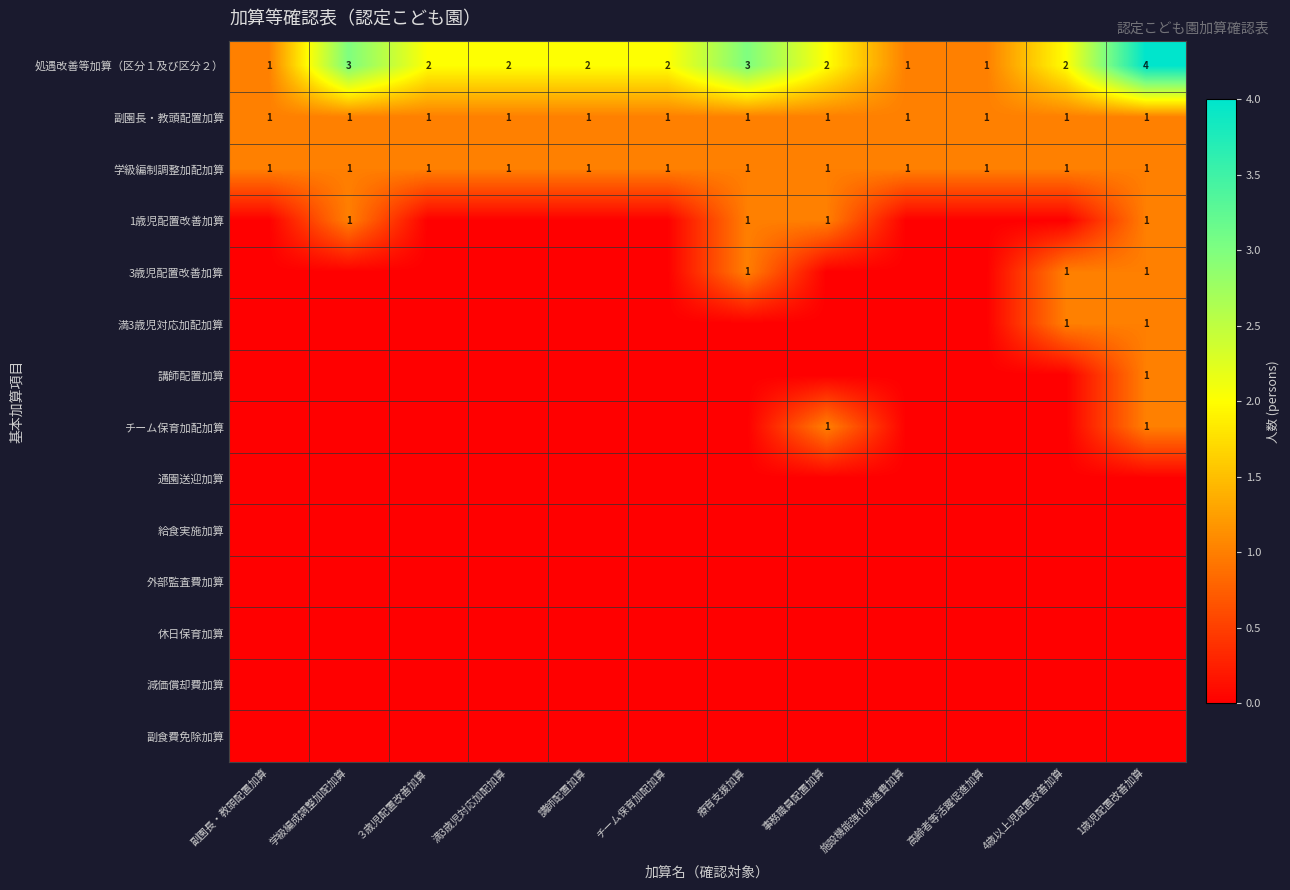

The 処遇改善等加算（区分１及び区分２） series shows 2 at チーム保育加配加算. True or false?

True